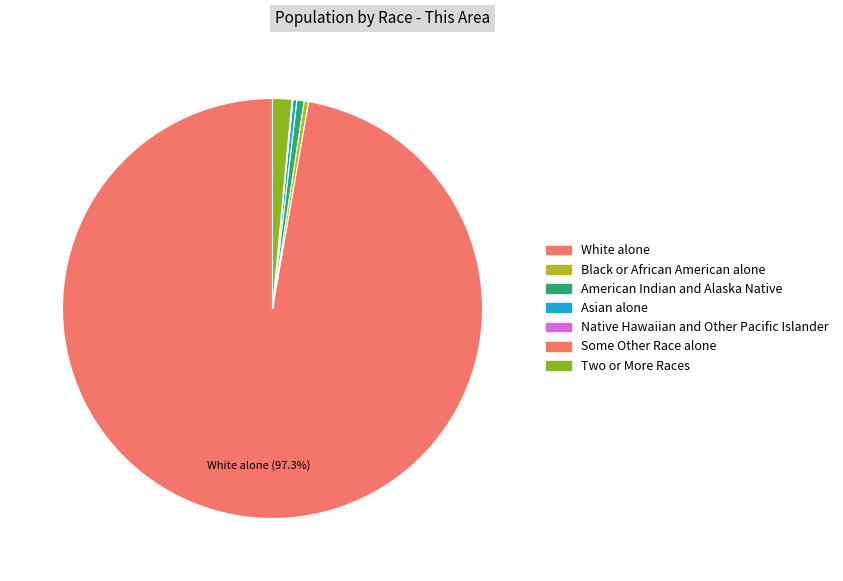

To the nearest percent, what is the difference between the White alone and Native Hawaiian and Other Pacific Islander slice percentages?

97%